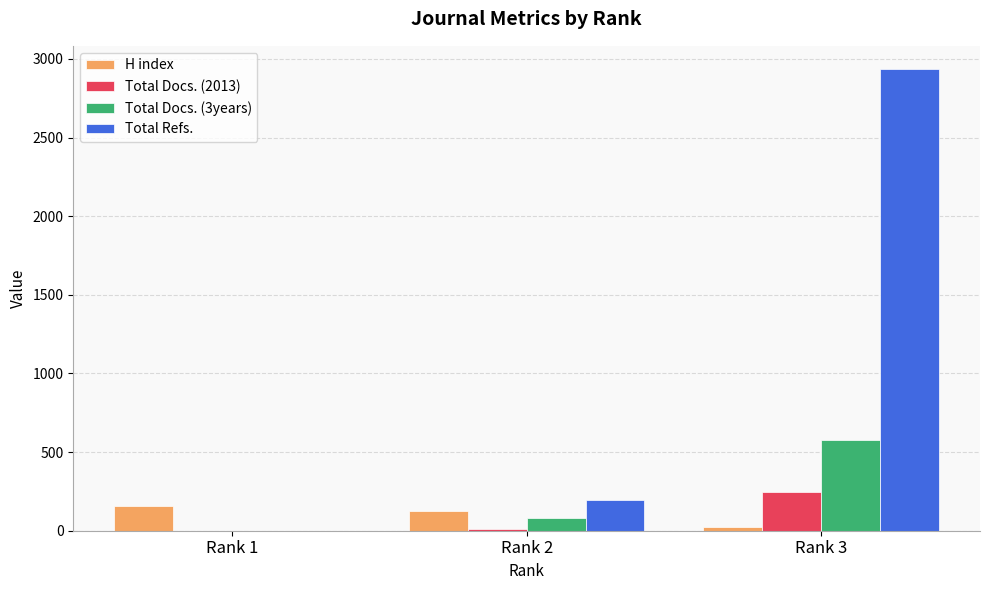

Count the number of data series in this chart.

4